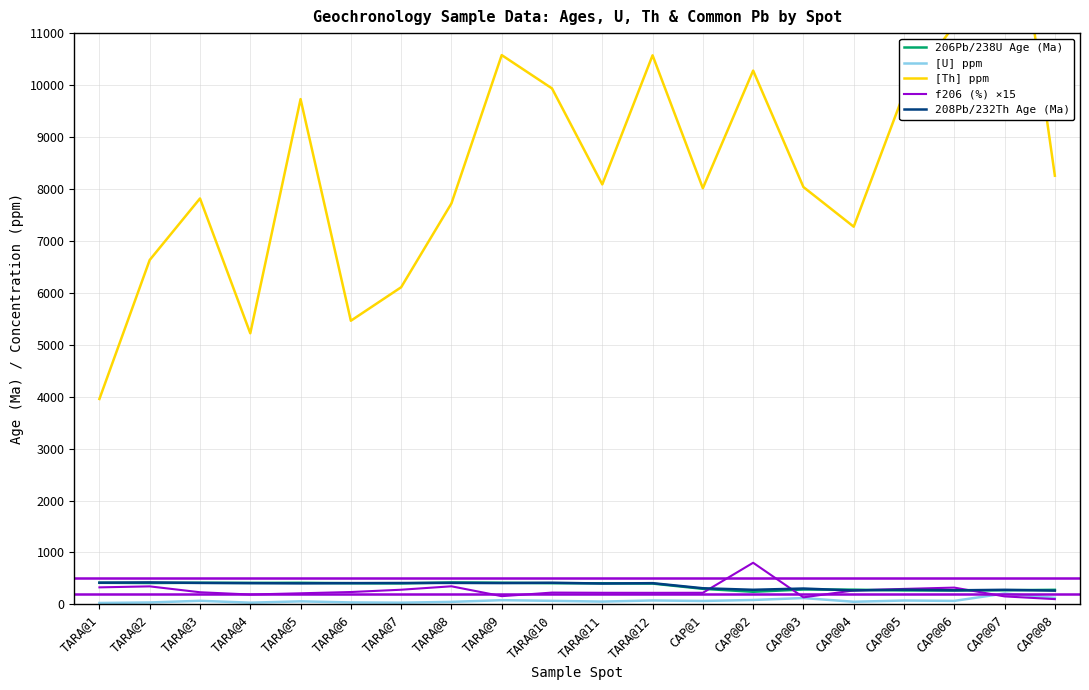

In 206Pb/238U Age (Ma), how many points are higher than both neighbors (excluding endpoints)?

4